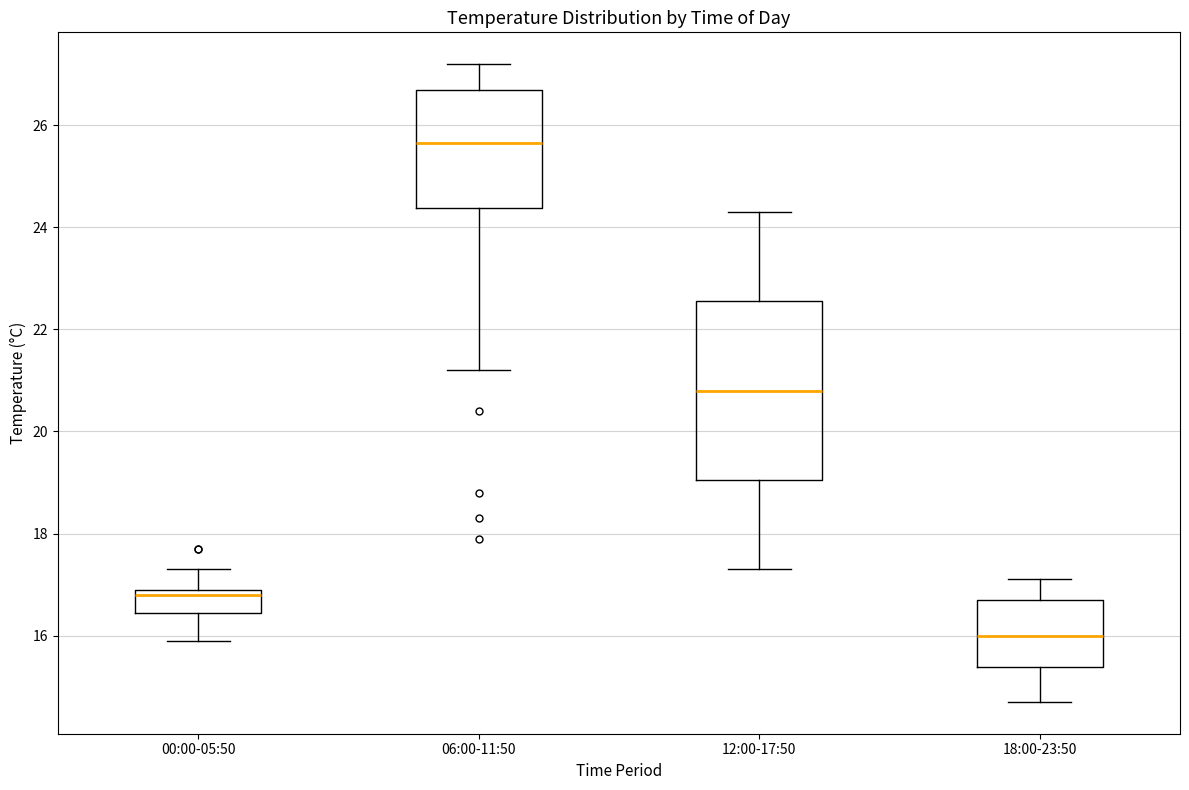

Reading left to right, transcribe this box plot: for each box, give where its median line is, the range the box spans, and where its two whiskers end, as read against the y-axis. The values are not printed on the chart, so give them approximately, as read against the axis.

00:00-05:50: median 16.8, box 16.4 to 17.0, whiskers 16.0 to 17.4
06:00-11:50: median 25.6, box 24.4 to 26.8, whiskers 21.2 to 27.2
12:00-17:50: median 20.8, box 19.0 to 22.6, whiskers 17.4 to 24.4
18:00-23:50: median 16.0, box 15.4 to 16.8, whiskers 14.8 to 17.2